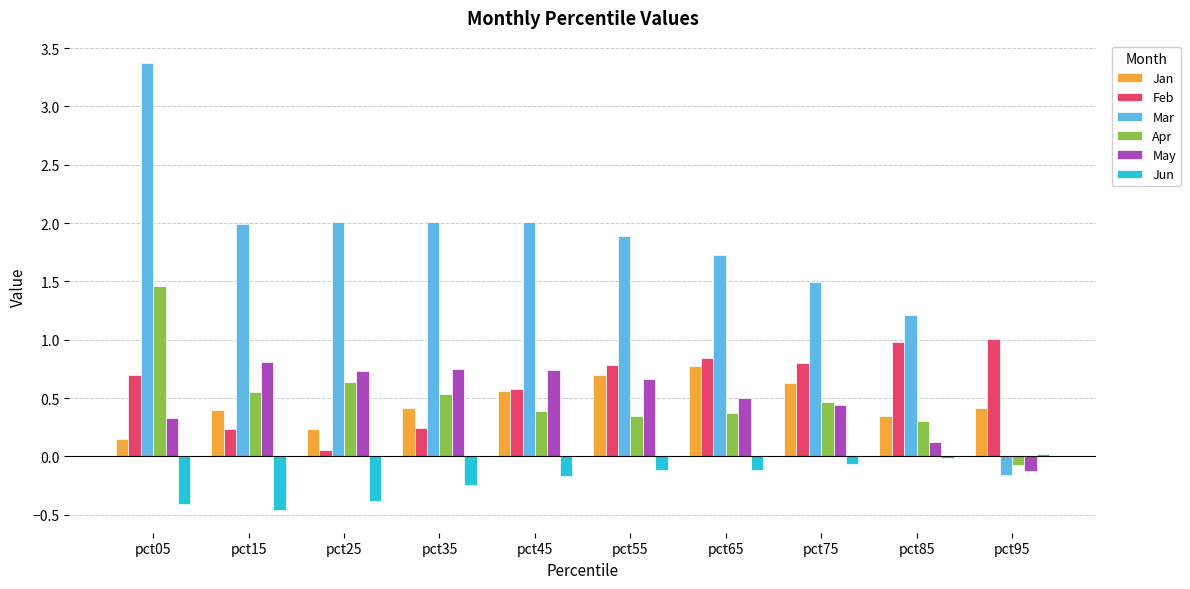

True or false: Apr has a value of 0.2 at pct45.

False